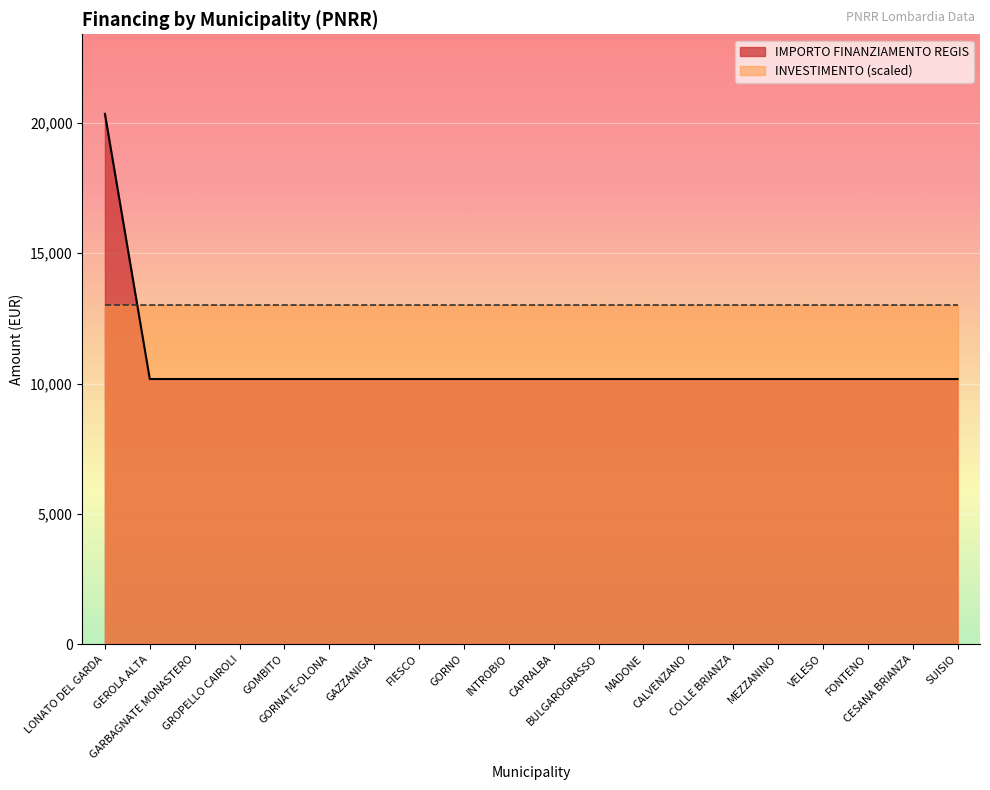

Which category has the highest value across all series?

LONATO DEL GARDA